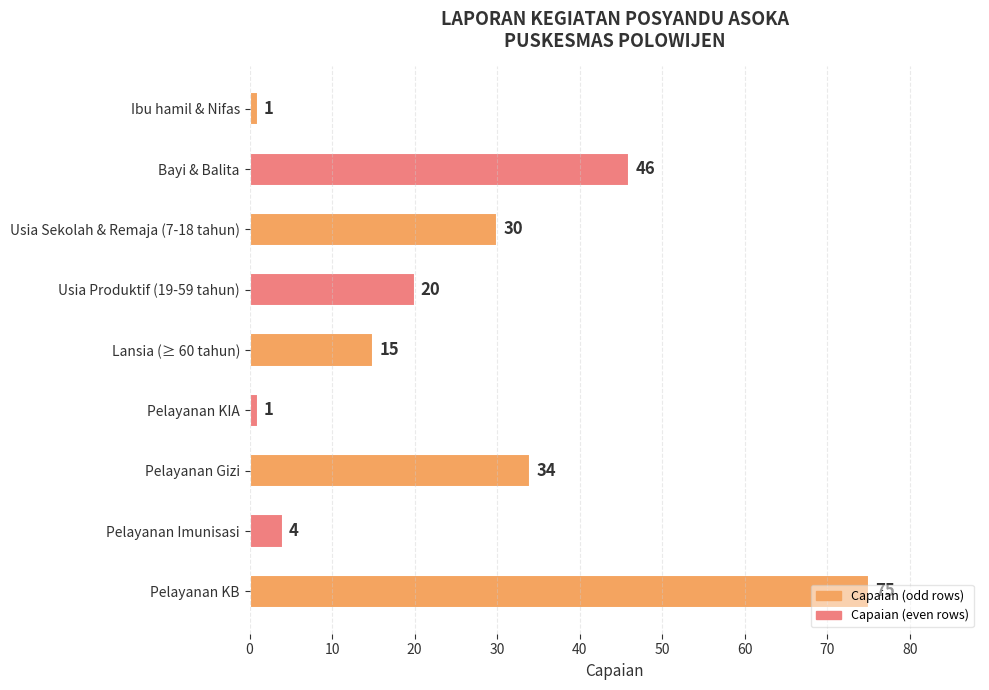

What position from the bottom is Ibu hamil & Nifas?

9